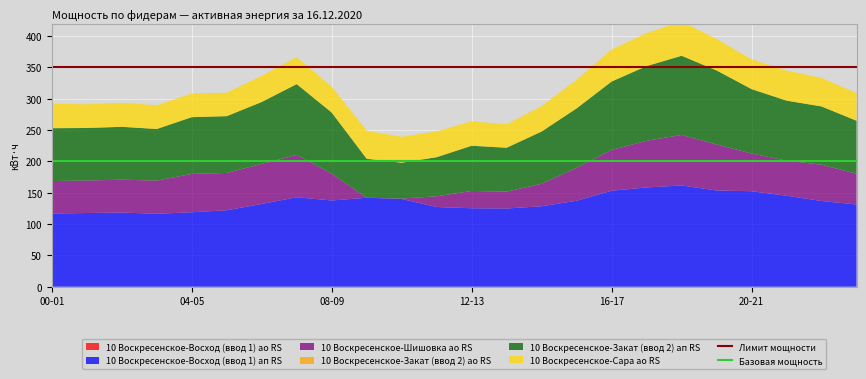

Reading left to right, what are all the values shown in this chart?

Лимит мощности: 350	350
Базовая мощность: 200	200